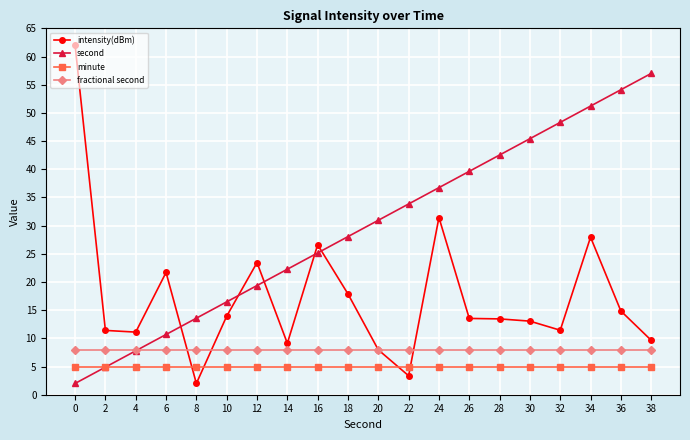

The value of intensity(dBm) at 8 is 2.0. True or false?

True